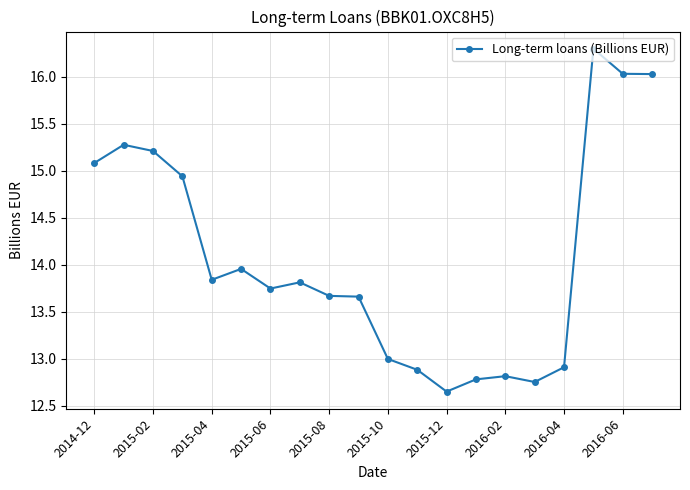

What is the difference between the second highest and minimum values?

3.4